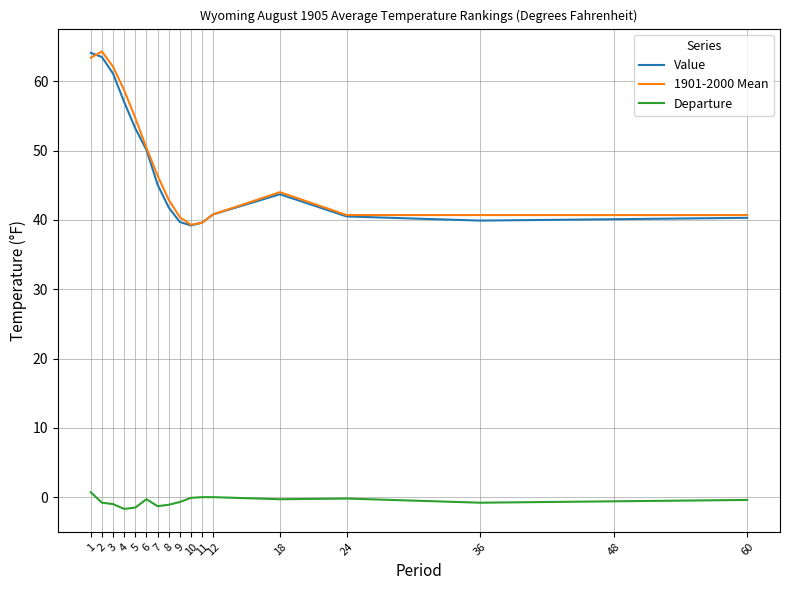

The Value series shows 41.8 at 8. True or false?

True